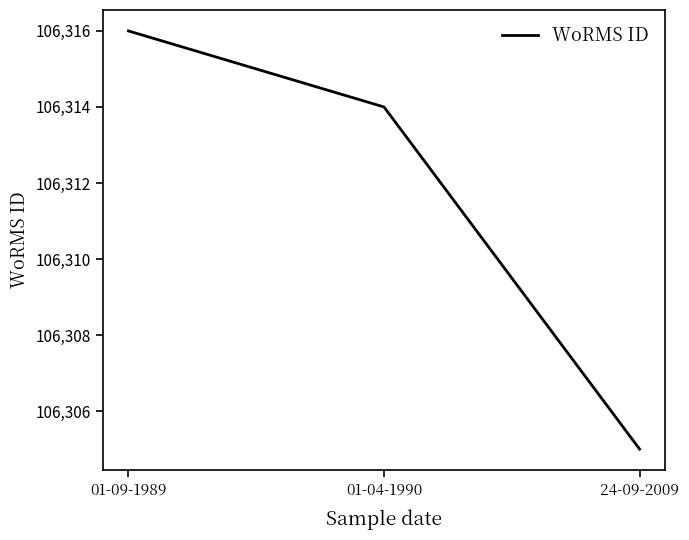

What is the minimum value shown in the chart?

106305